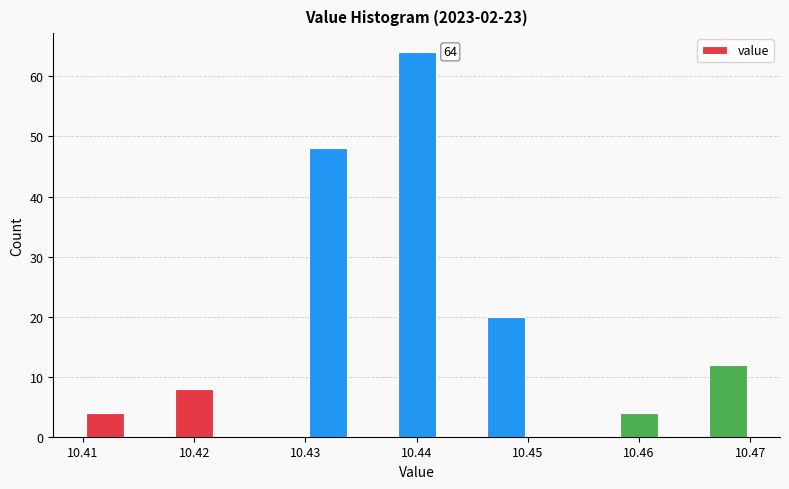

Which range on the x-axis has the tallest bar?

10.438 to 10.442